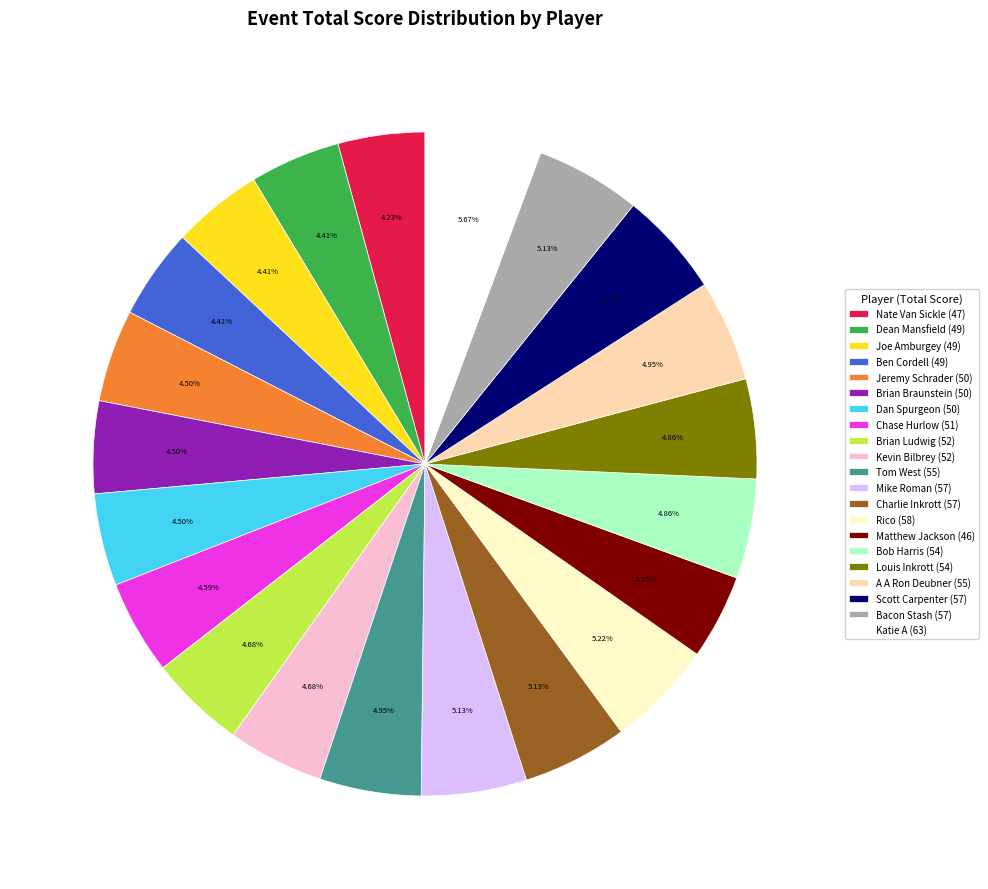

How much of the chart is everything except Ben Cordell?

95.6%